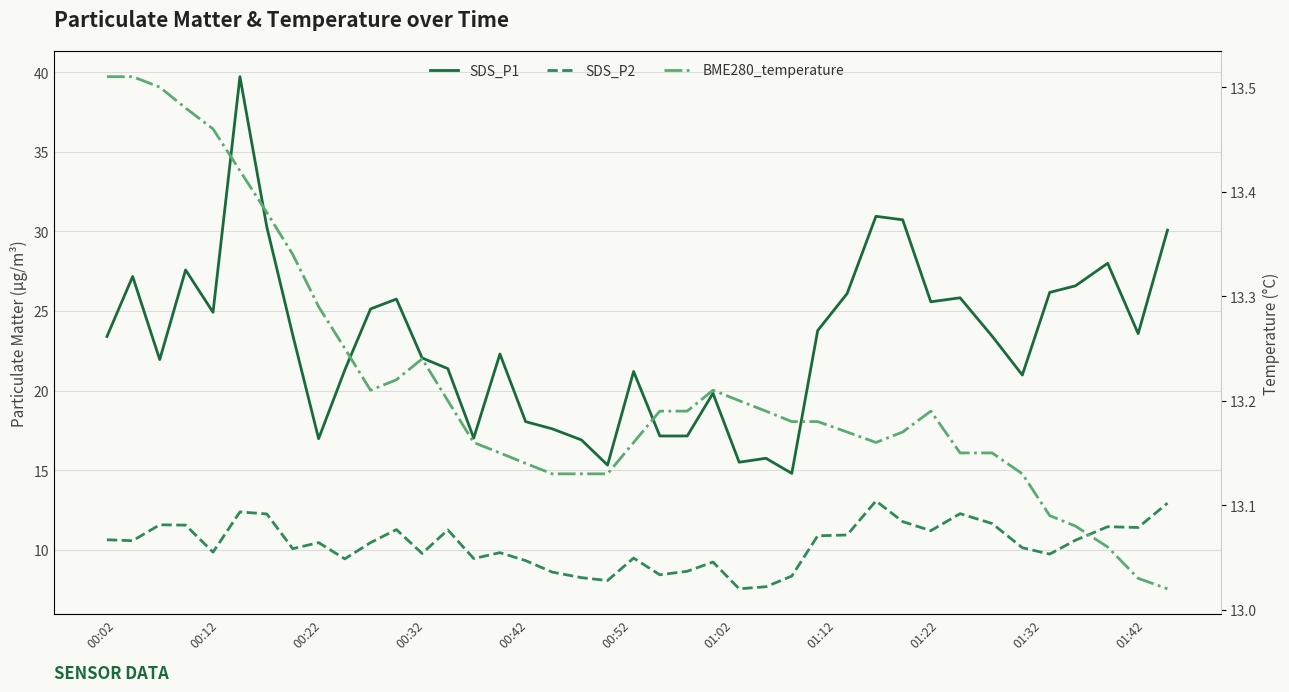

Where is the first local minimum for SDS_P2?

00:12